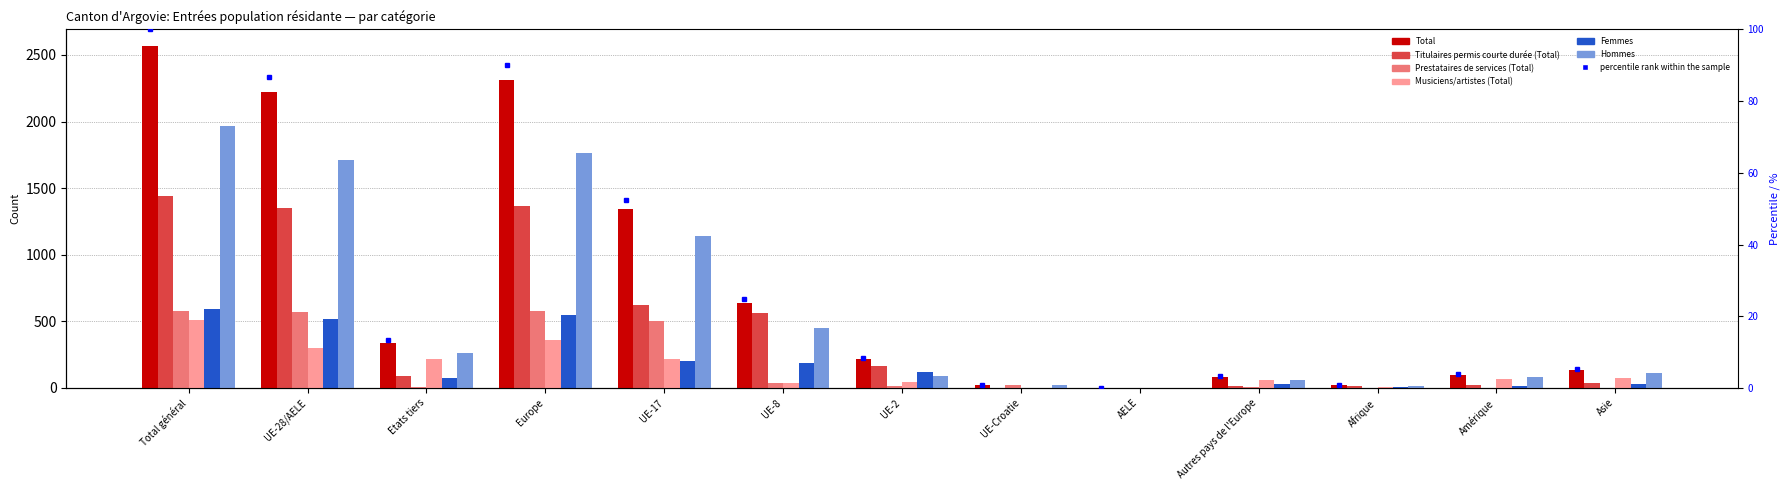

Which has a higher value, AELE or Afrique?

Afrique